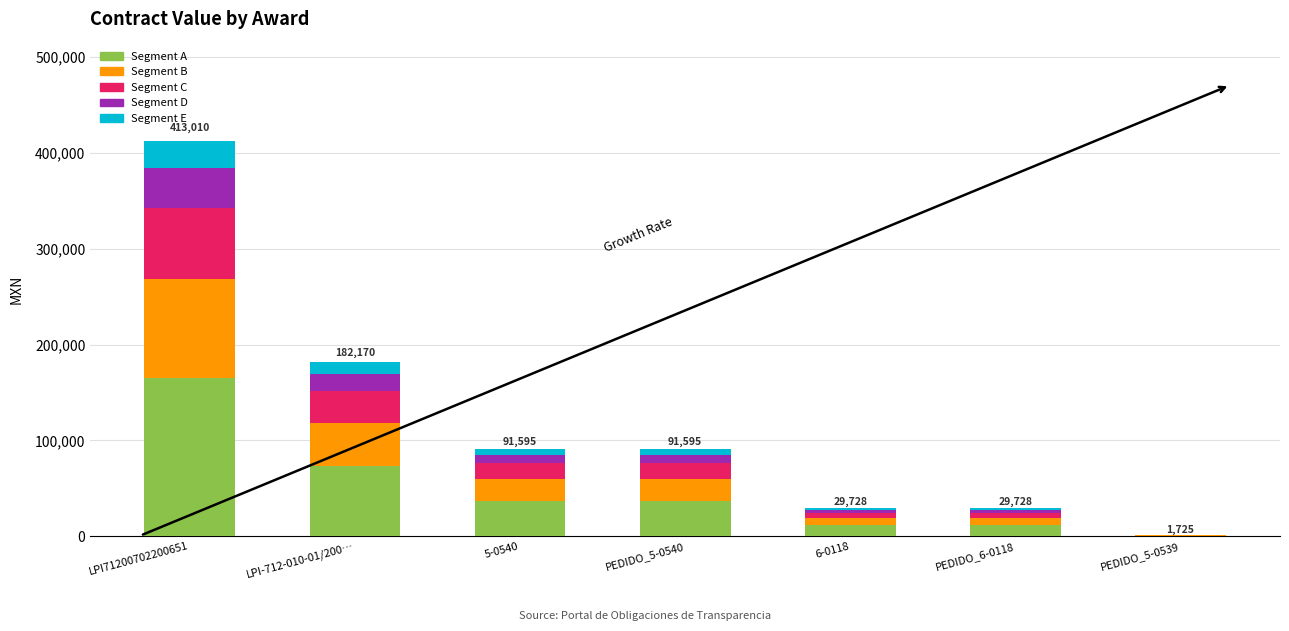

Are the bars grouped side by side (vs. stacked)?

No